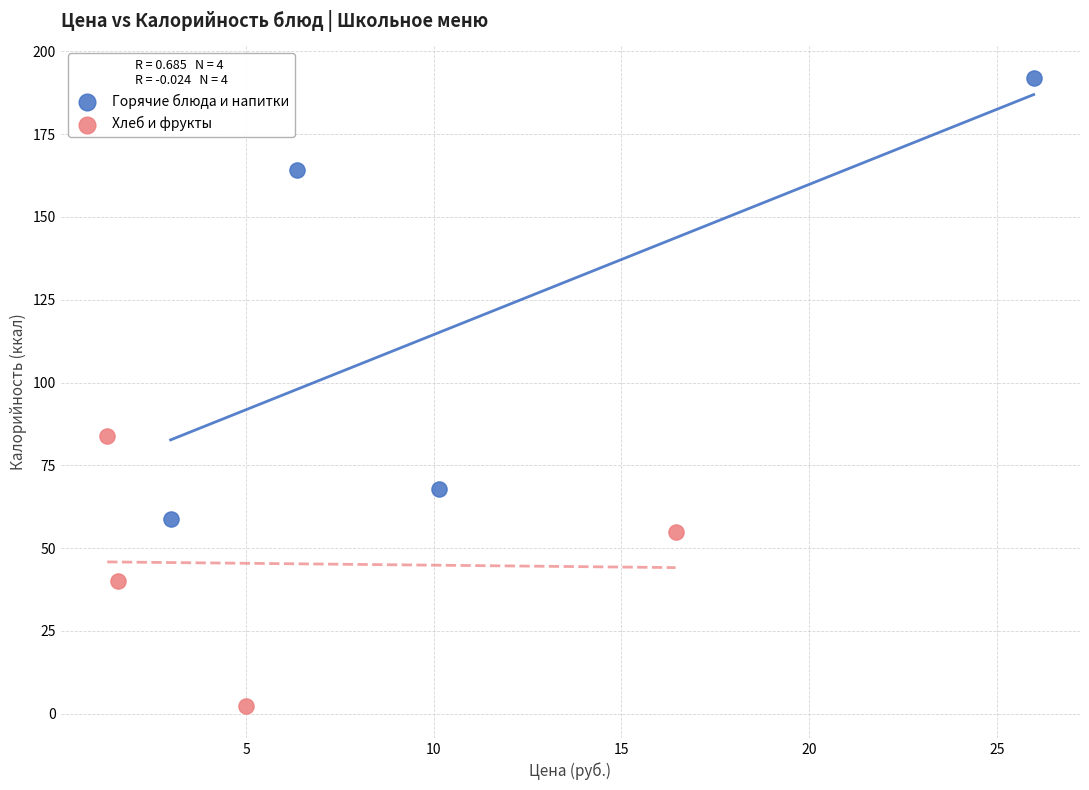

What are all the series names shown in the legend?

Горячие блюда и напитки, Хлеб и фрукты